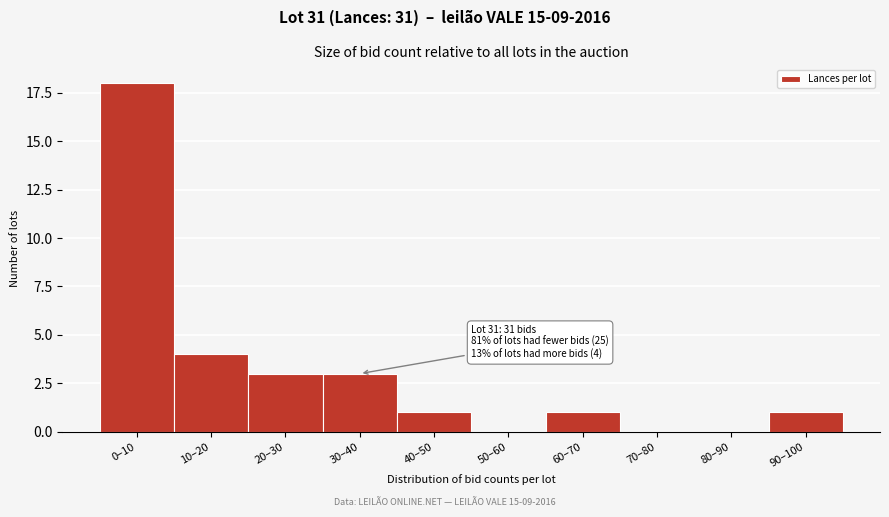

Reading left to right, transcribe all the data shown in this chart.

0–10=18	10–20=4	20–30=3	30–40=3	40–50=1	50–60=0	60–70=1	70–80=0	80–90=0	90–100=1